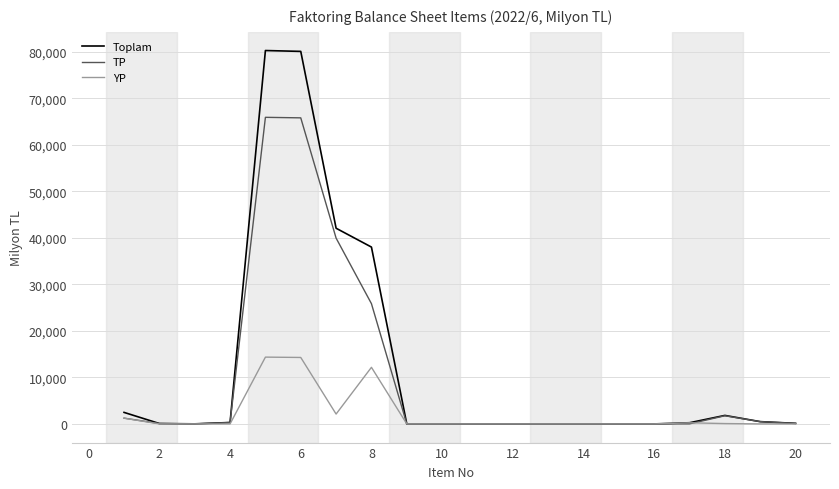

What is the difference between the maximum and minimum values in the YP series?

14360